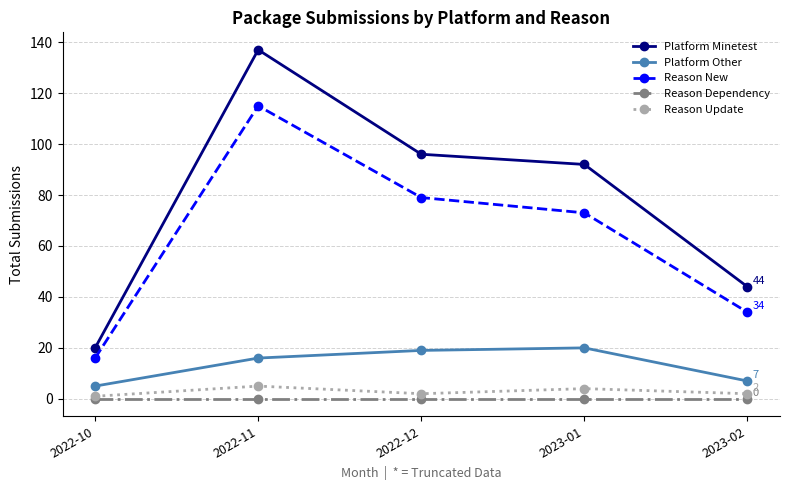

Reading left to right, extract all data points from this chart.

Platform Minetest: 2022-10=20	2022-11=137	2022-12=96	2023-01=92	2023-02=44
Platform Other: 2022-10=5	2022-11=16	2022-12=19	2023-01=20	2023-02=7
Reason New: 2022-10=16	2022-11=115	2022-12=79	2023-01=73	2023-02=34
Reason Dependency: 2022-10=0	2022-11=0	2022-12=0	2023-01=0	2023-02=0
Reason Update: 2022-10=1	2022-11=5	2022-12=2	2023-01=4	2023-02=2